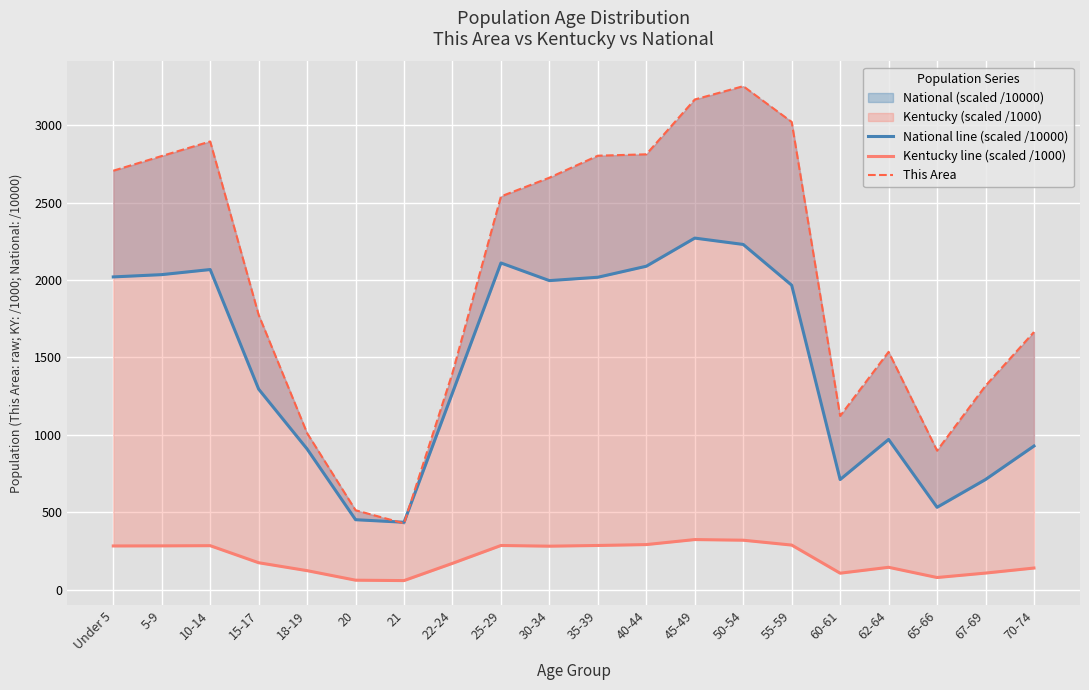

What is the difference between the highest and lowest values at 30-34?

2380.1